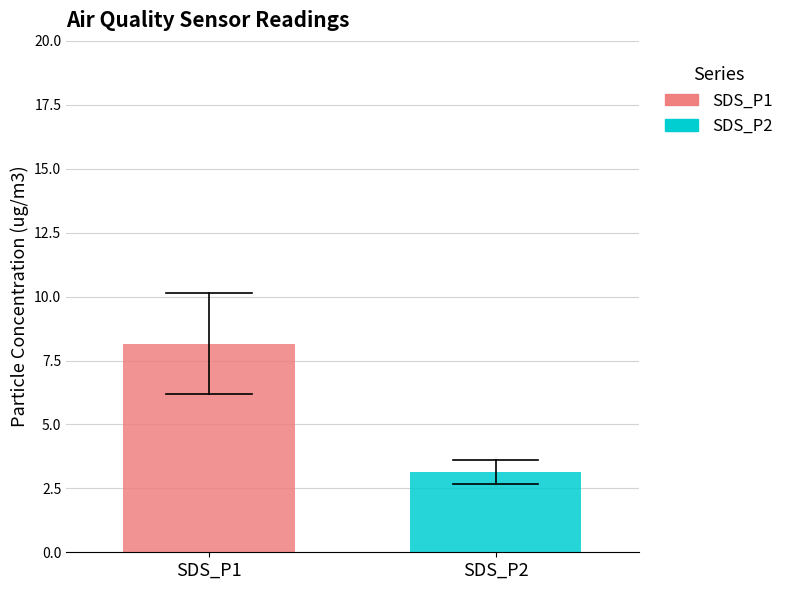

Which series has the widest spread of values?

SDS_P1